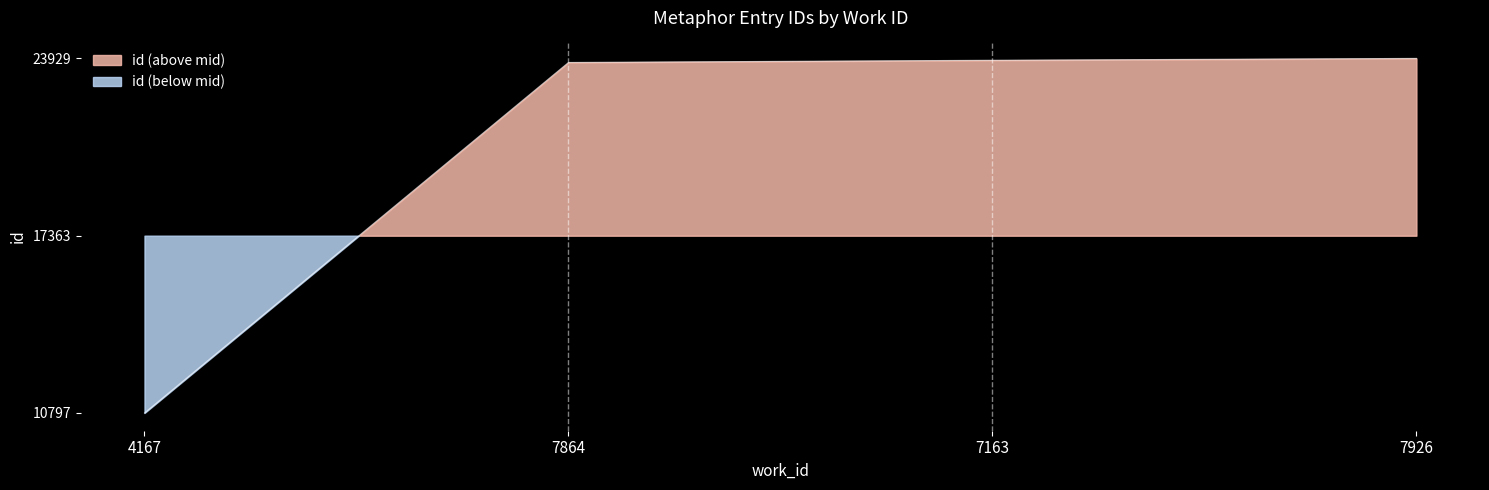

List the labels in order of value, largest first.

7926, 7163, 7864, 4167